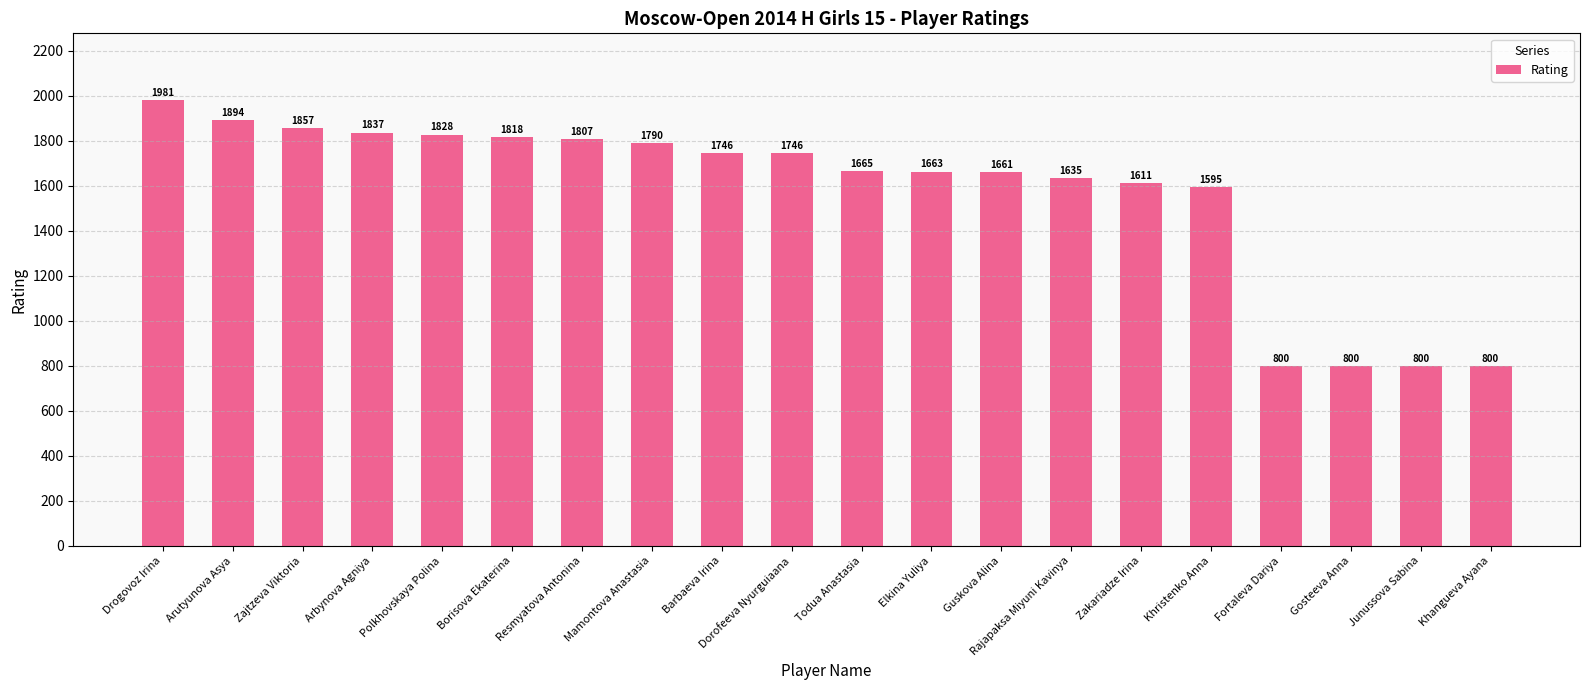

What is the label of the 12th bar from the left?

Elkina Yuliya